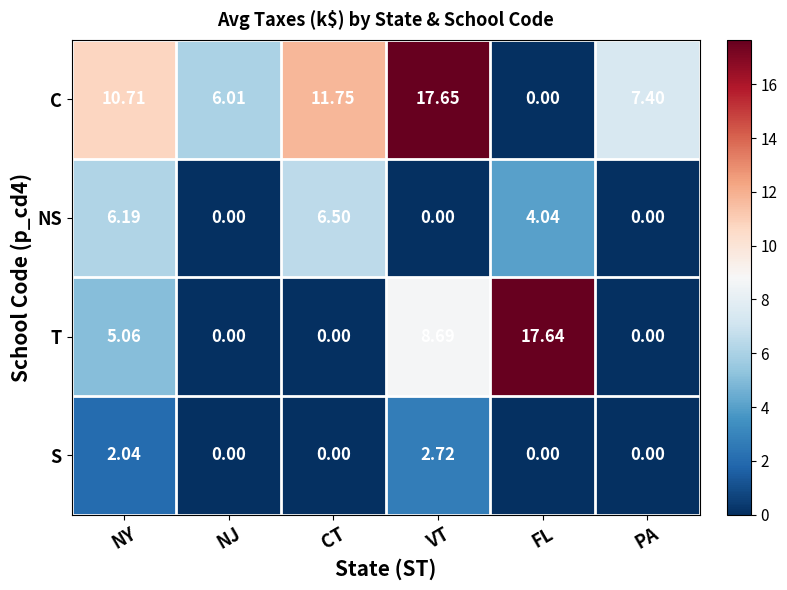

Which series has the largest range (max minus min)?

C